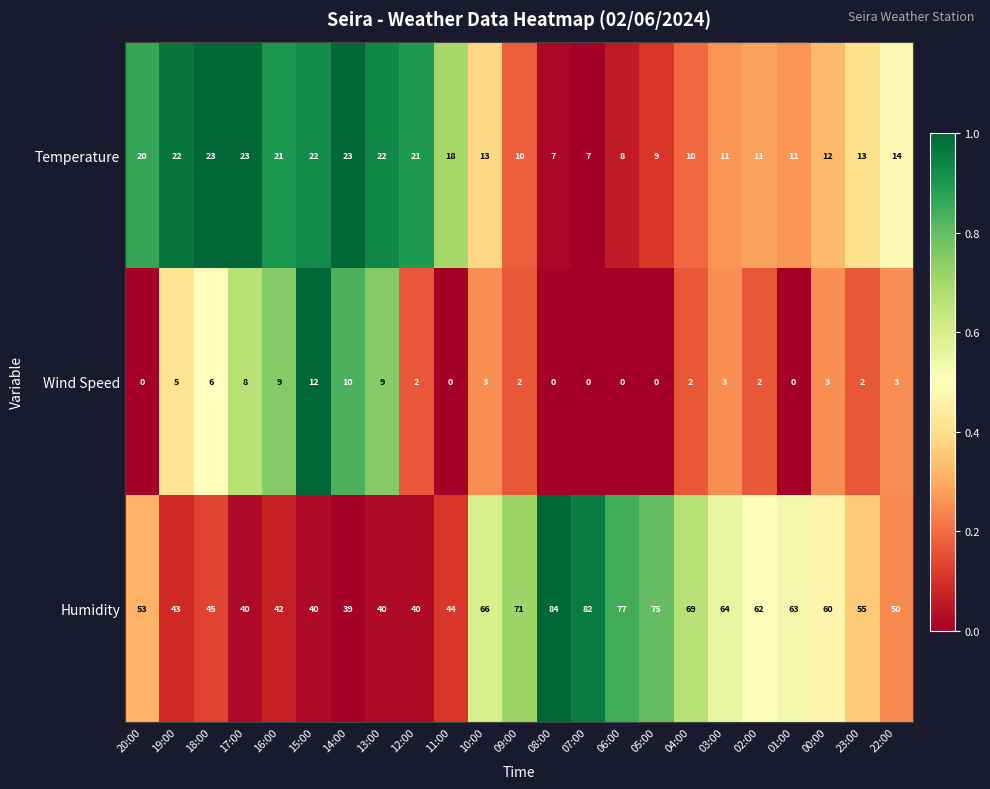

Which series has the largest total across all categories?

Humidity